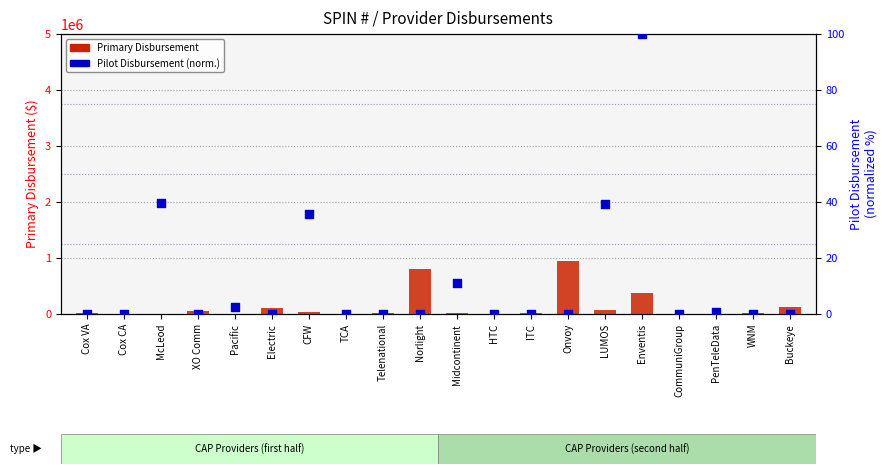

What are all the series names shown in the legend?

Primary Disbursement, Pilot Disbursement (normalized)